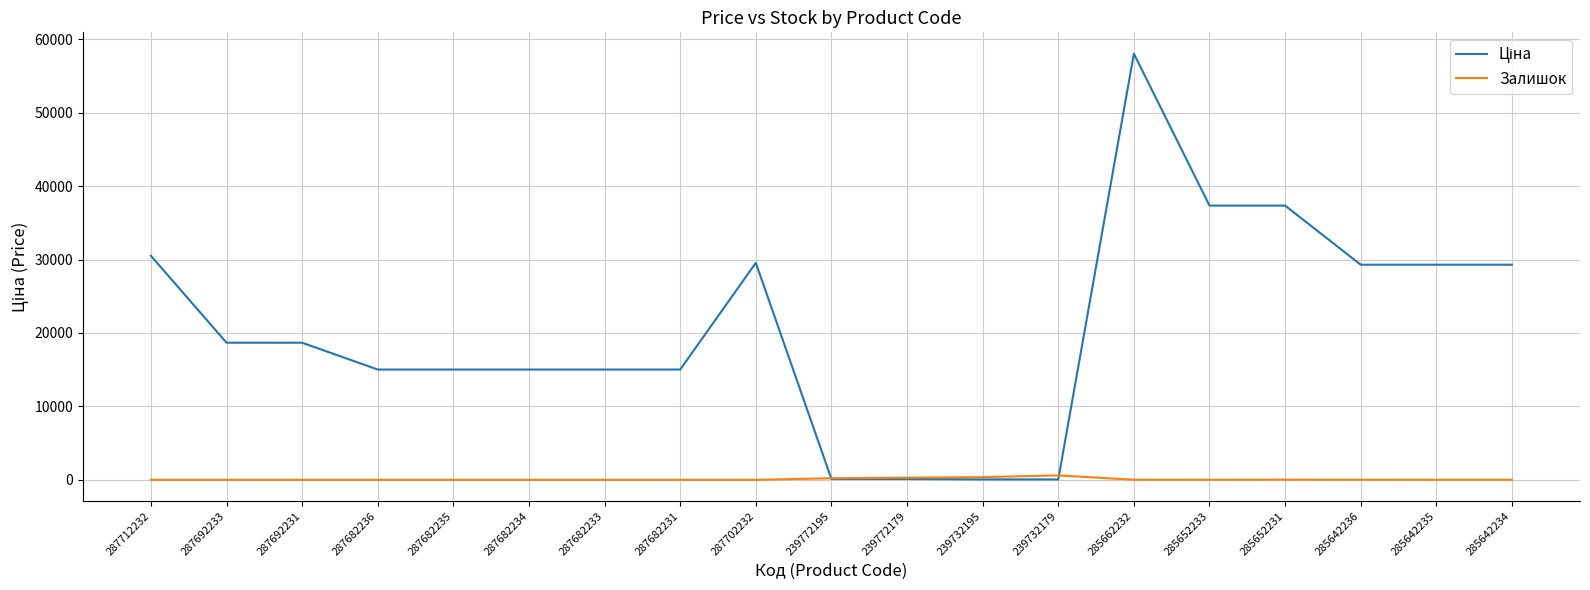

The Залишок series shows 0.0 at 287682235. True or false?

True